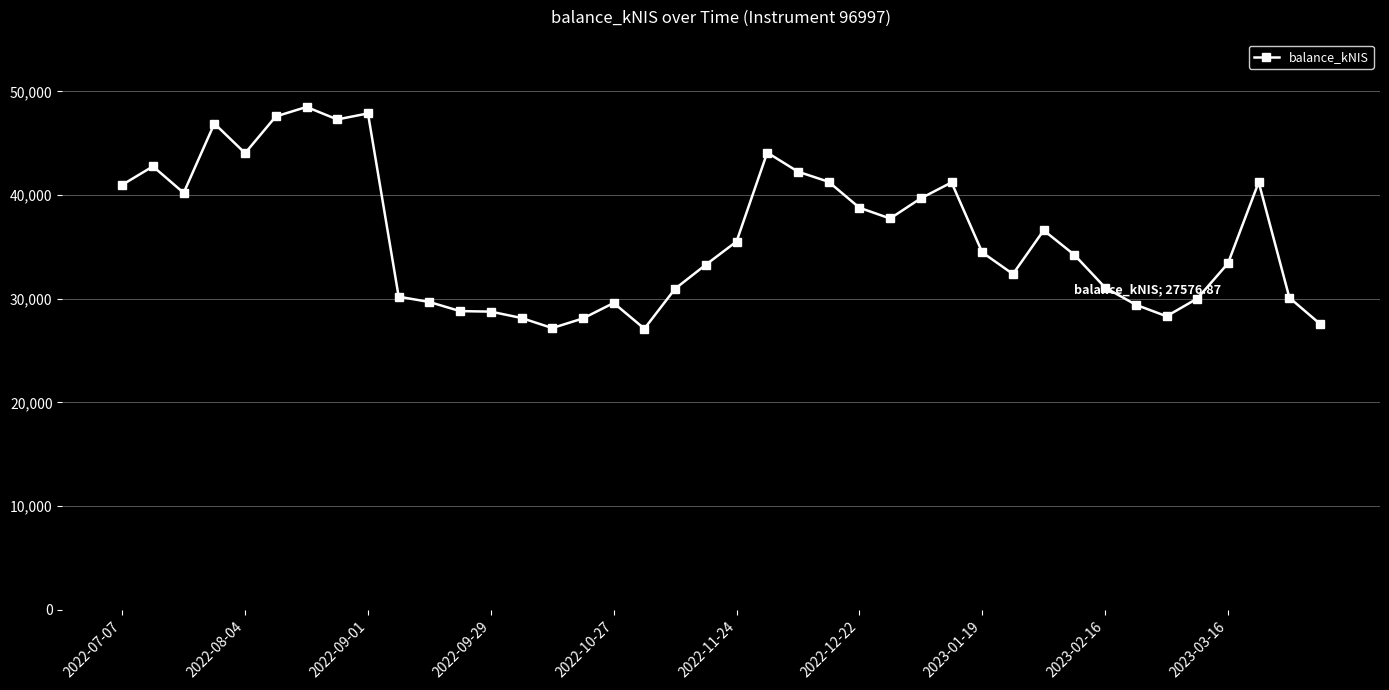

What is the value of the 13th point from the left?

28765.8